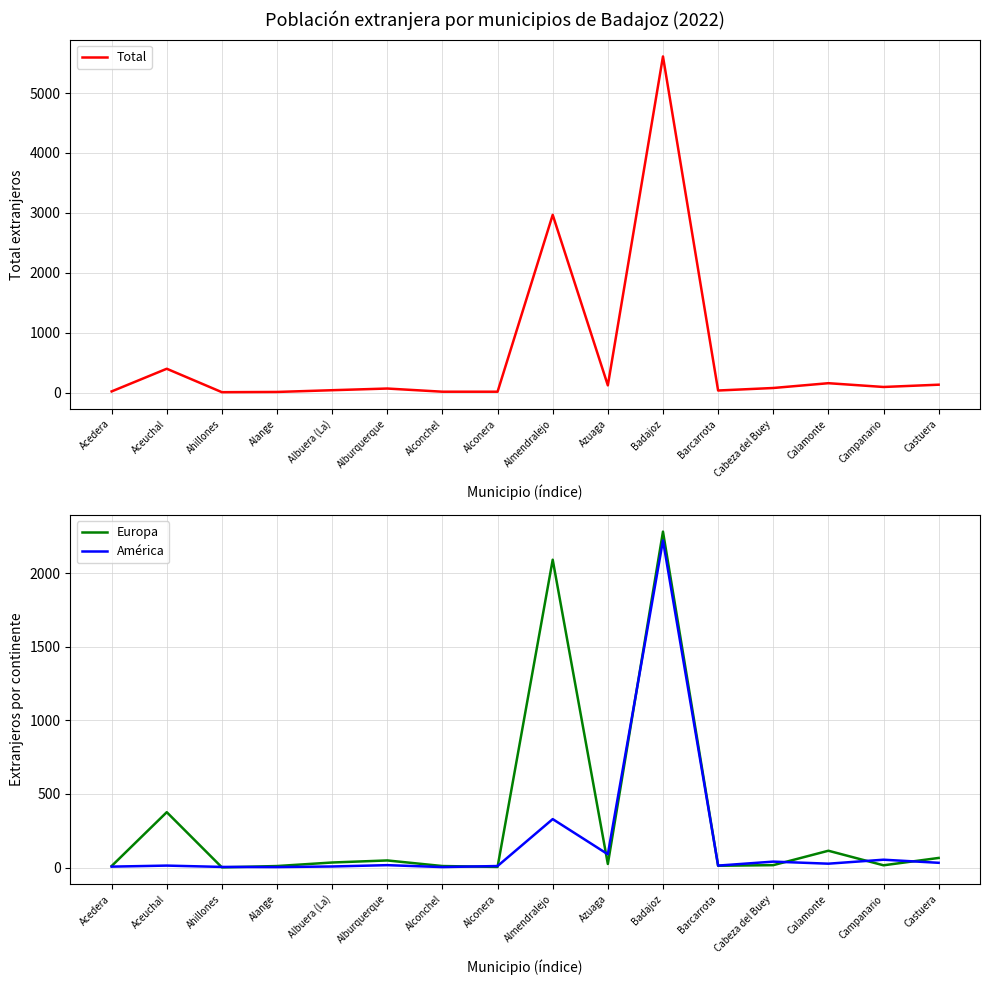

Reading right to left, list all the values displayed in this chart.

Total: 134	96	159	79	37	5611	123	2968	17	17	70	42	13	9	400	22
Europa: 65	15	114	16	12	2283	24	2092	4	10	48	34	10	1	376	10
América: 32	53	26	40	13	2223	90	329	10	3	16	7	3	4	13	6